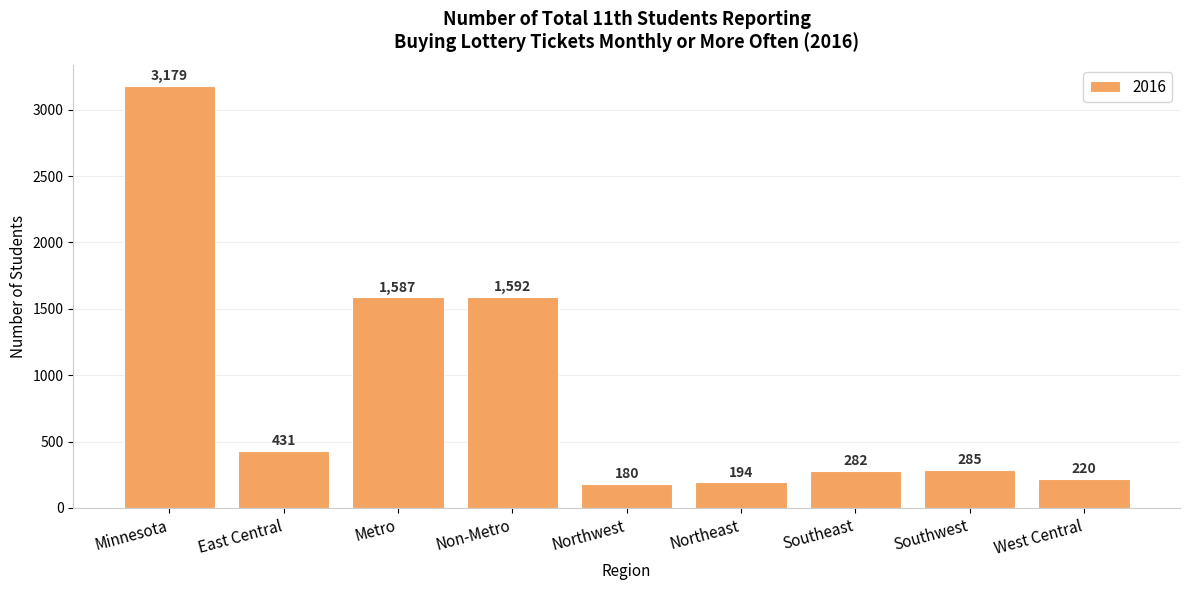

How many categories are shown in the chart?

9